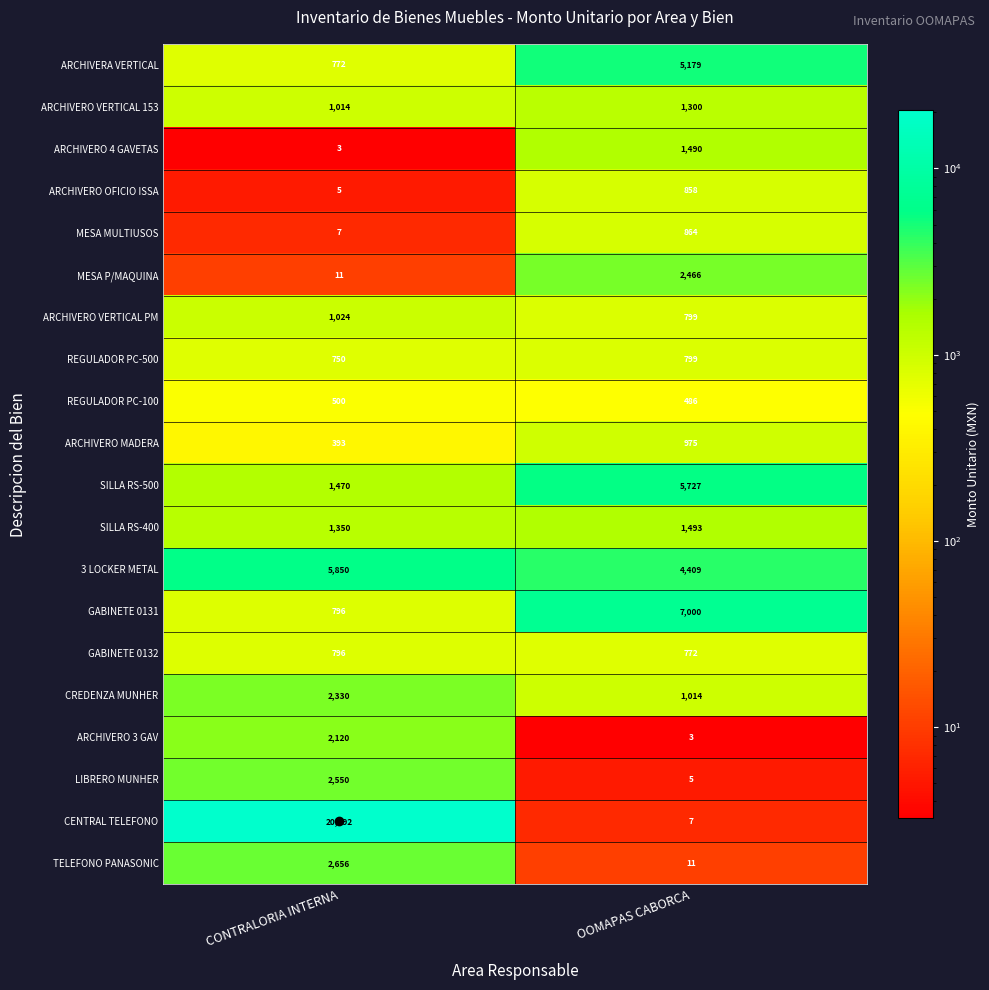

What is the average value of the CREDENZA MUNHER series?

1672